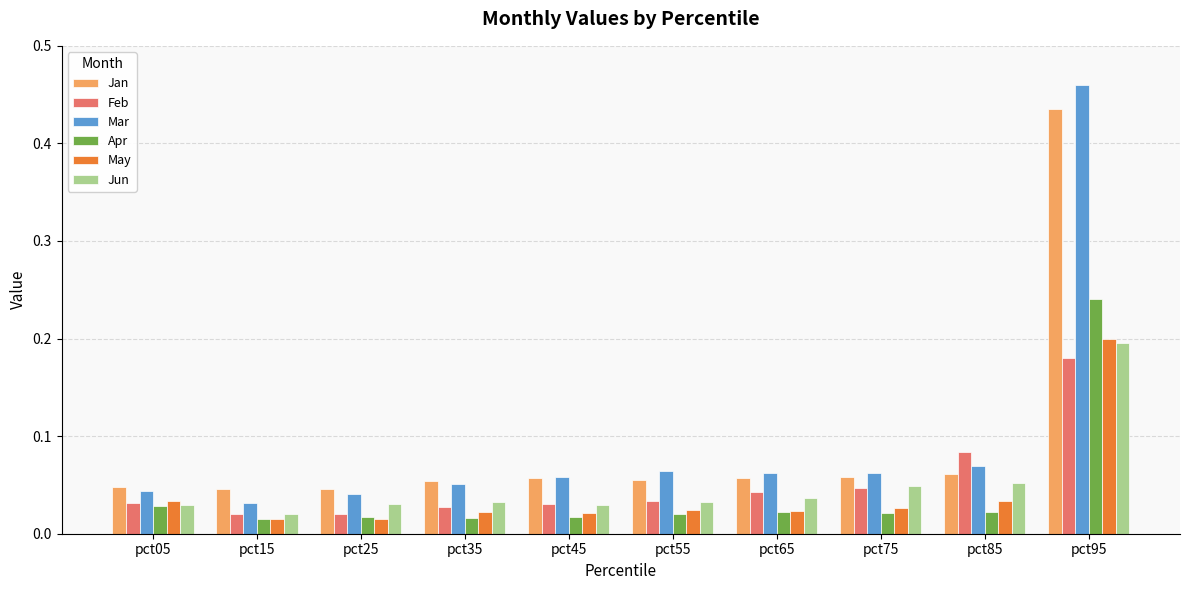

What is the sum of all Jan values?

0.9